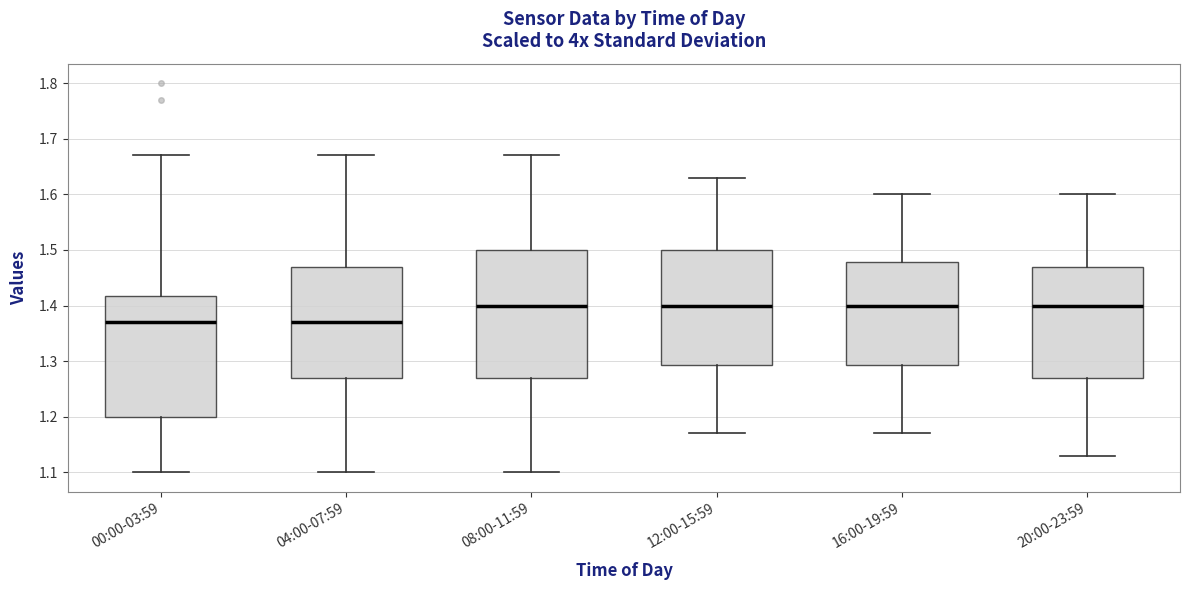

Reading left to right, read every box against the y-axis: the position of its median line, the range the box covers, and the ends of its whiskers. The values are not printed on the chart, so give them approximately, as read against the axis.

00:00-03:59: median 1.37, box 1.20 to 1.42, whiskers 1.10 to 1.67
04:00-07:59: median 1.37, box 1.27 to 1.47, whiskers 1.10 to 1.67
08:00-11:59: median 1.40, box 1.27 to 1.50, whiskers 1.10 to 1.67
12:00-15:59: median 1.40, box 1.29 to 1.50, whiskers 1.17 to 1.63
16:00-19:59: median 1.40, box 1.29 to 1.48, whiskers 1.17 to 1.60
20:00-23:59: median 1.40, box 1.27 to 1.47, whiskers 1.13 to 1.60